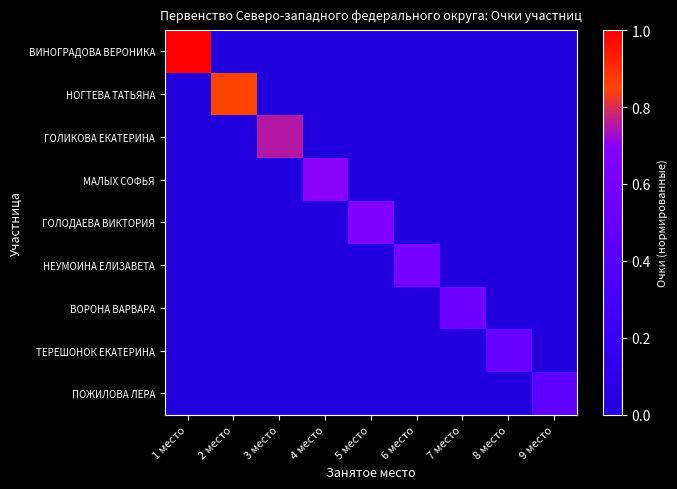

What is the maximum value shown in the chart?

1.0